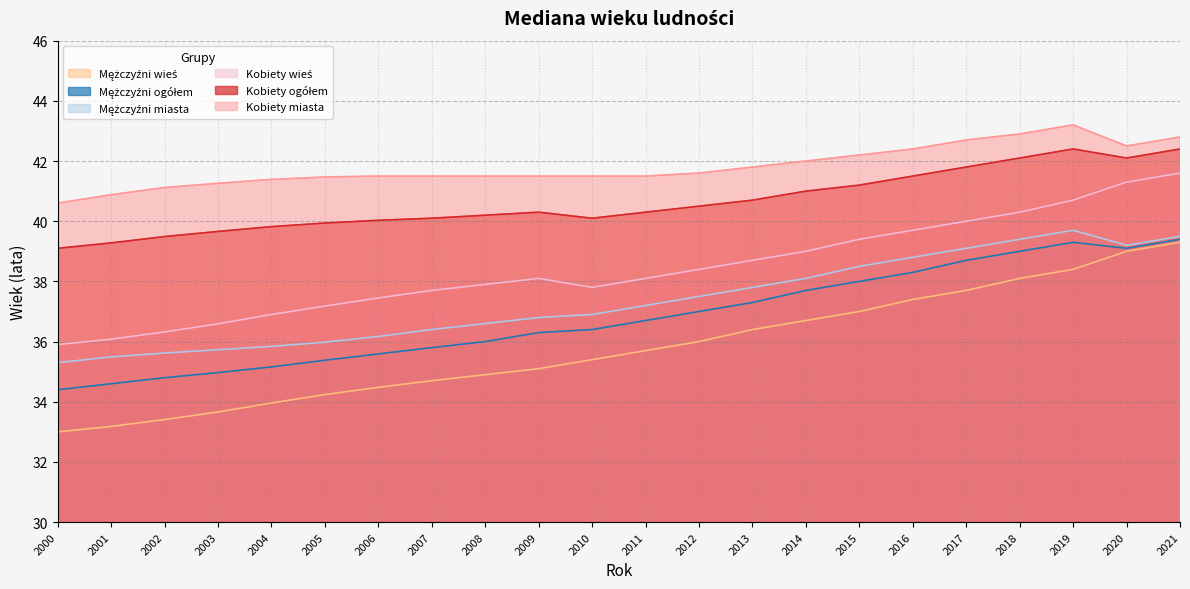

In Mężczyźni ogółem, how many points are lower than both neighbors (excluding endpoints)?

1